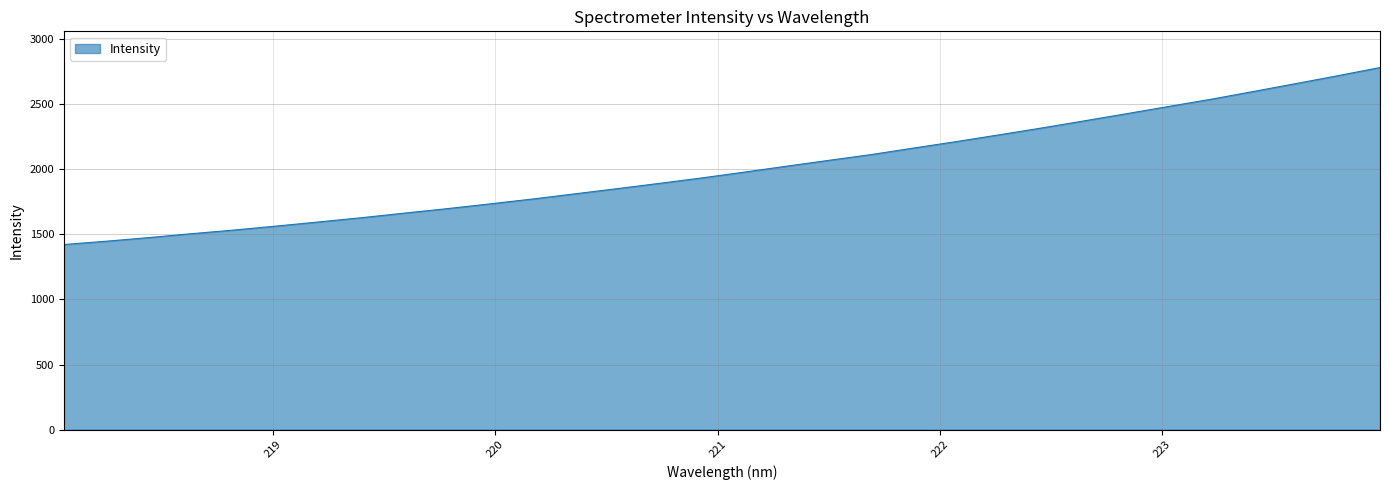

What is the difference between the maximum and minimum values?

1359.4